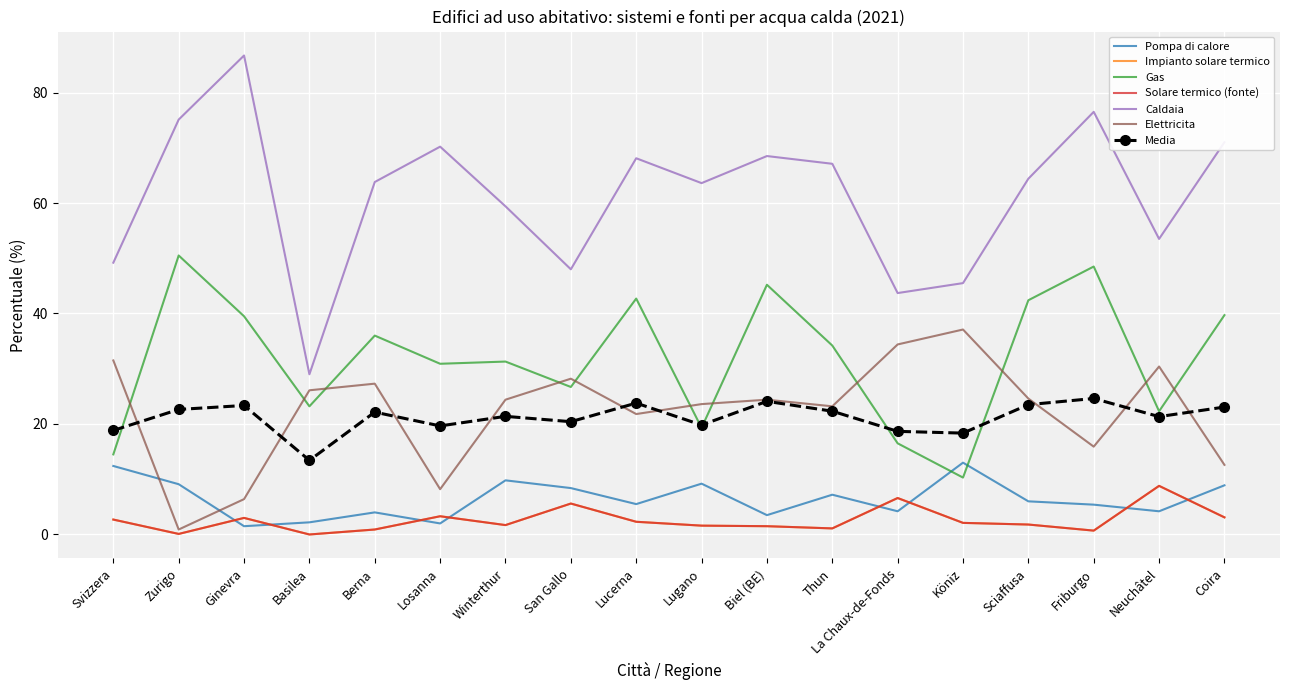

Rank the categories by Elettricita value from highest to lowest.

Köniz, La Chaux-de-Fonds, Svizzera, Neuchâtel, San Gallo, Berna, Basilea, Sciaffusa, Winterthur, Biel (BE), Lugano, Thun, Lucerna, Friburgo, Coira, Losanna, Ginevra, Zurigo